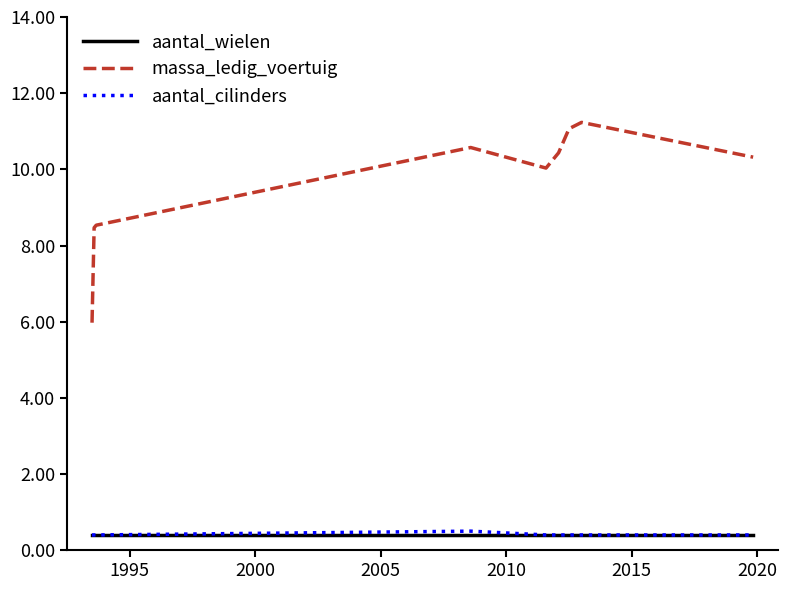

What is the minimum value for aantal_wielen?

0.4